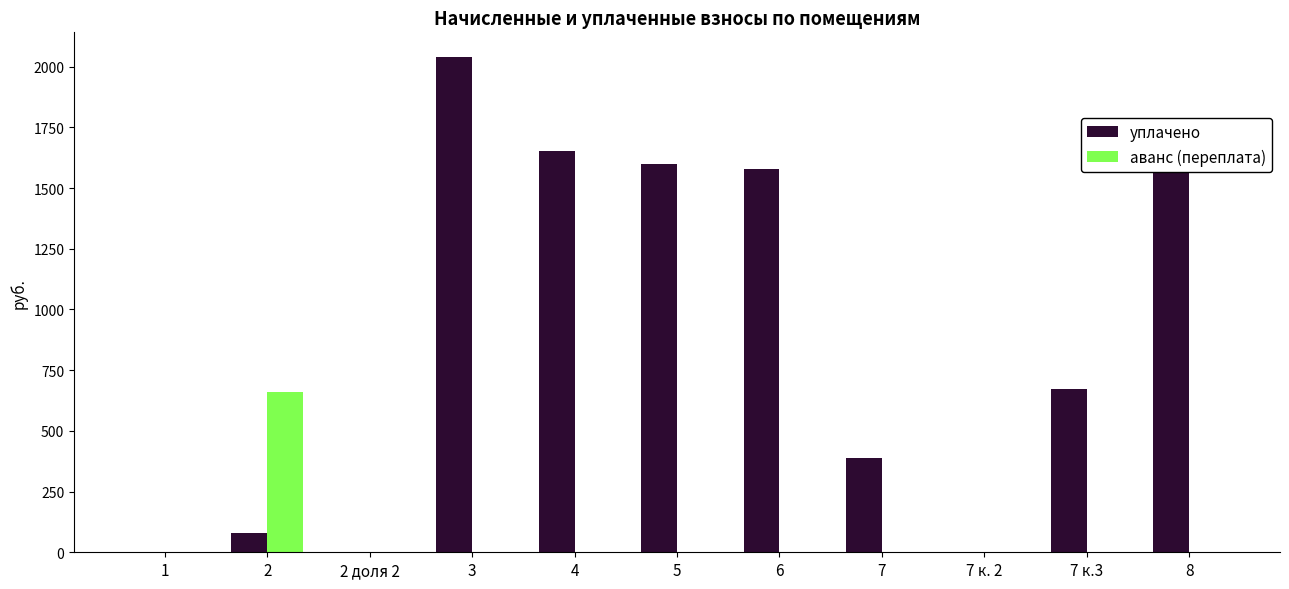

Between 4 and 5, which series saw the biggest shift?

уплачено